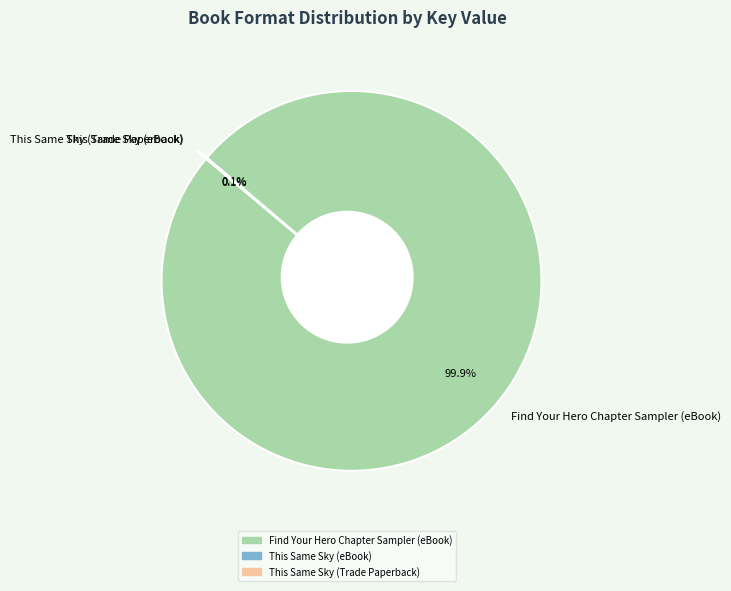

Is the sum of This Same Sky (Trade Paperback) and Find Your Hero Chapter Sampler (eBook) greater than half?

Yes